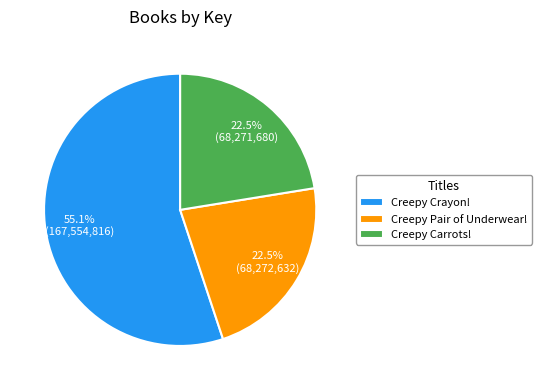

Which slice is the largest?

Creepy Crayon!